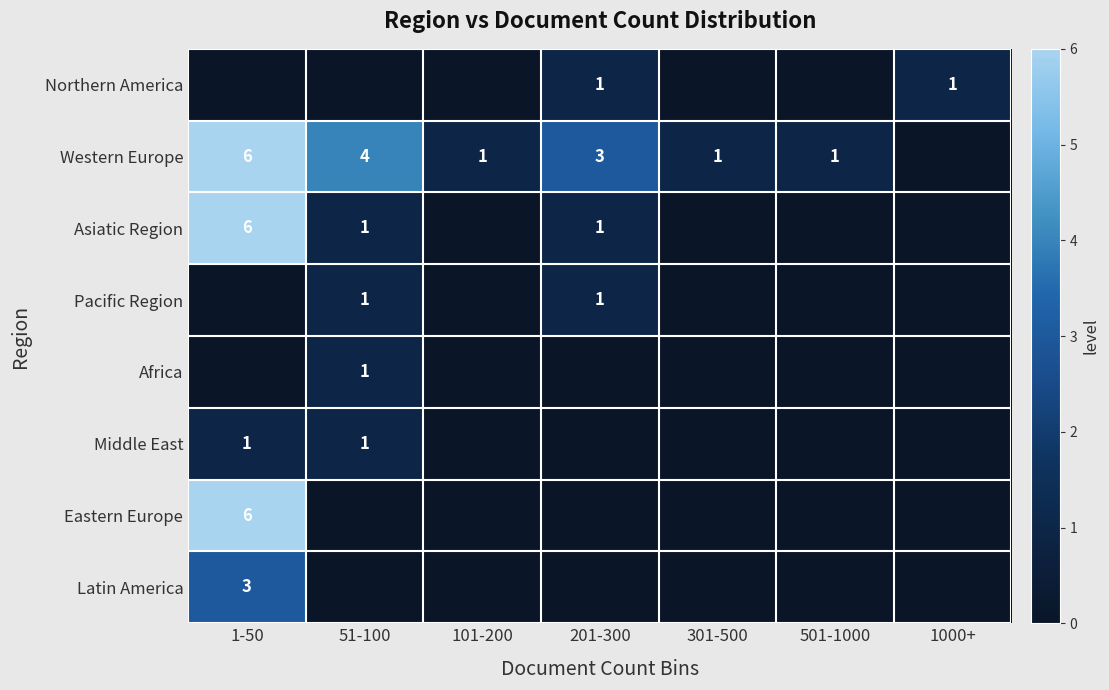

What is the sum of the Western Europe values at 301-500 and 201-300?

4